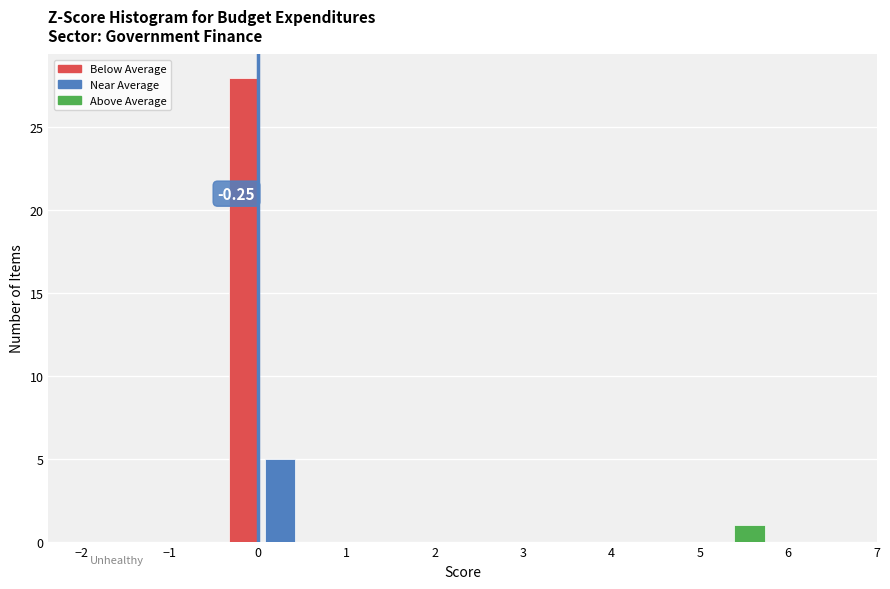

Over which range of the x-axis is the bar tallest?

-0.4 to 0.0